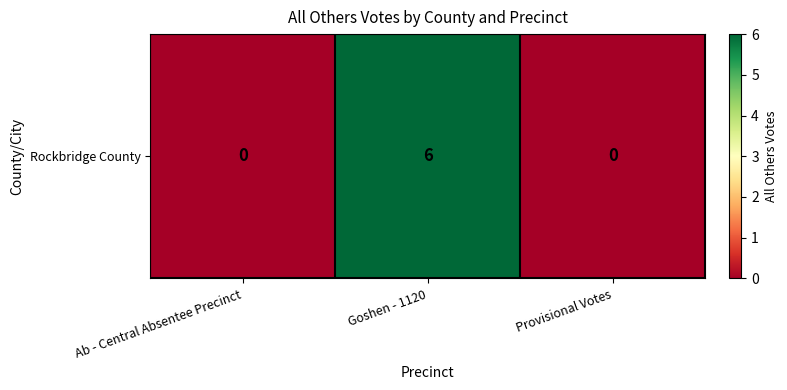

The value at Goshen - 1120 is 3. True or false?

False